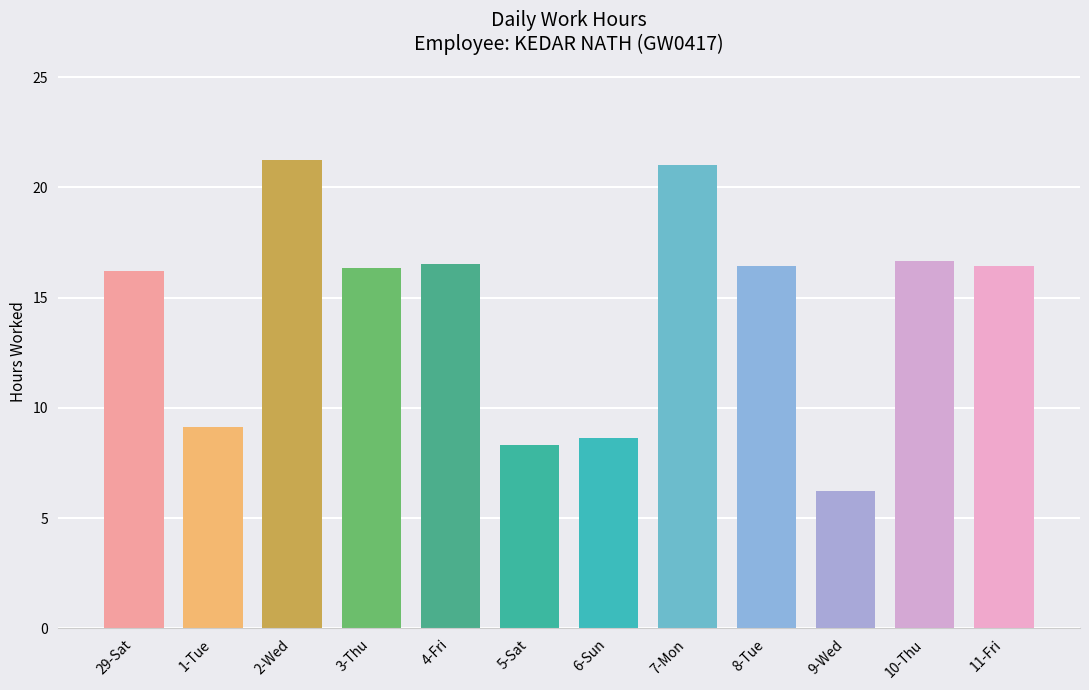

Where does the data first go above 16?

29-Sat